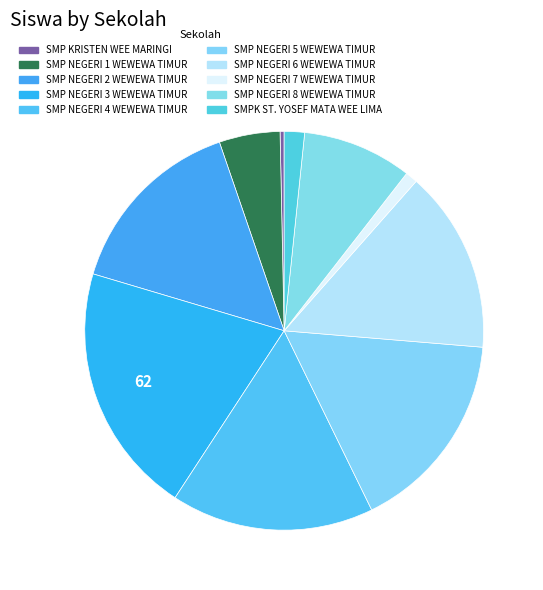

How many segments does this pie chart have?

10